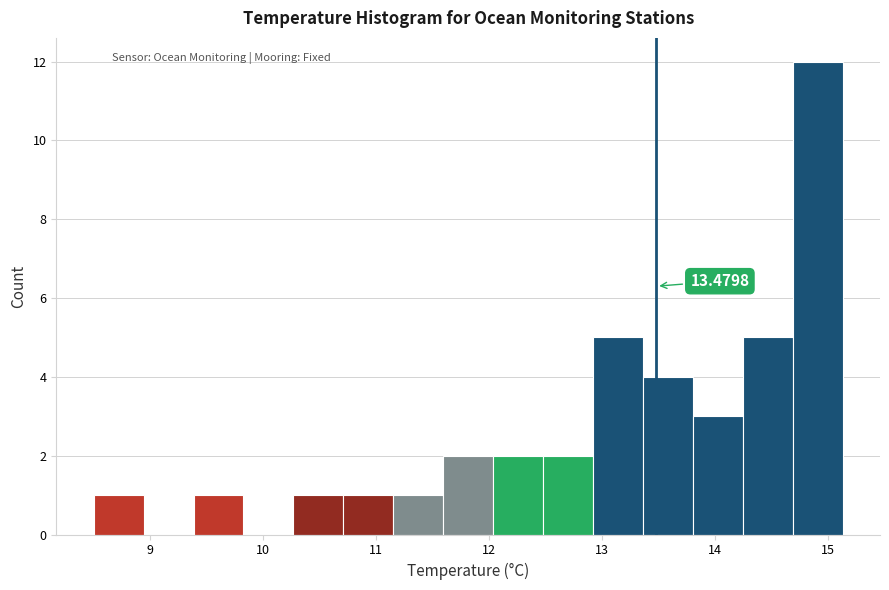

Which range on the x-axis has the tallest bar?

14.7 to 15.1